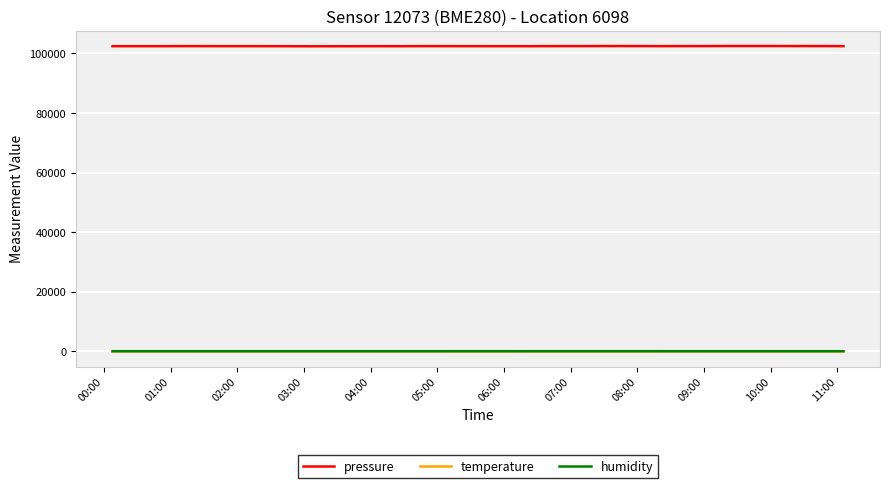

Which series has the largest range (max minus min)?

pressure